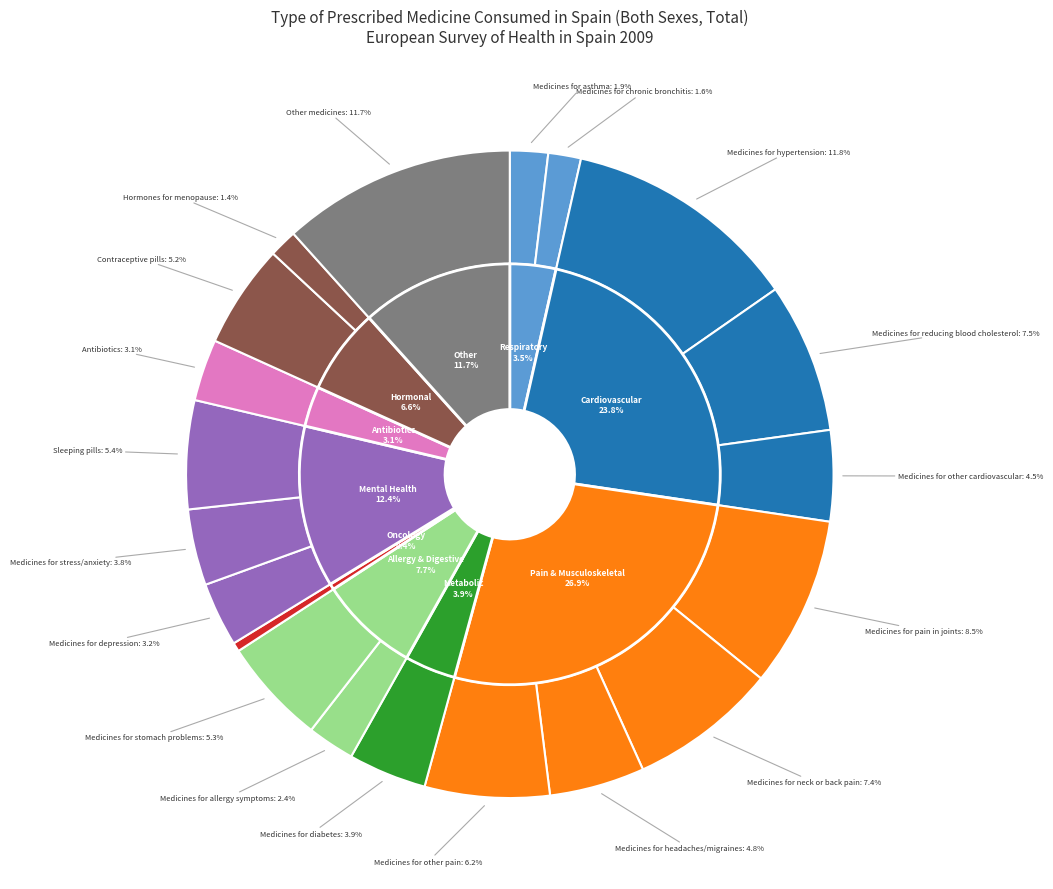

Do Medicines for allergy symptoms and Medicines for hypertension together represent more than half of the pie?

No